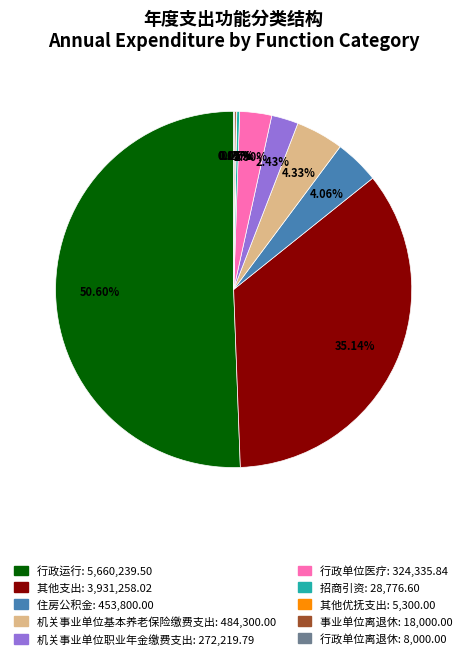

Which slice represents more than half of the pie?

行政运行